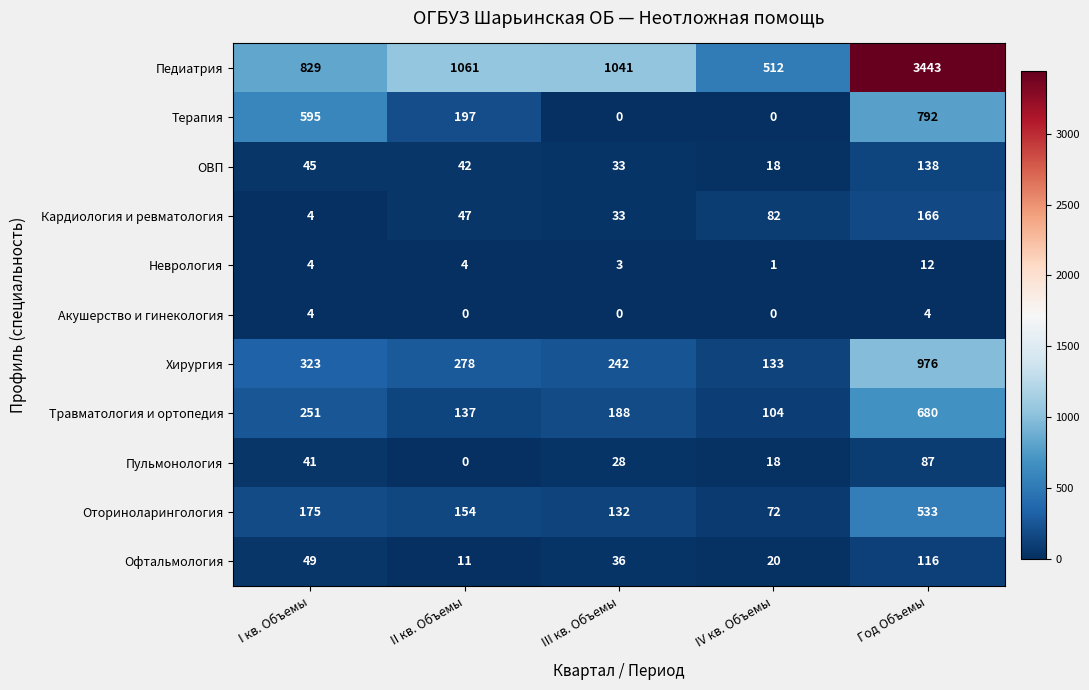

What is the sum of all Кардиология и ревматология values?

332